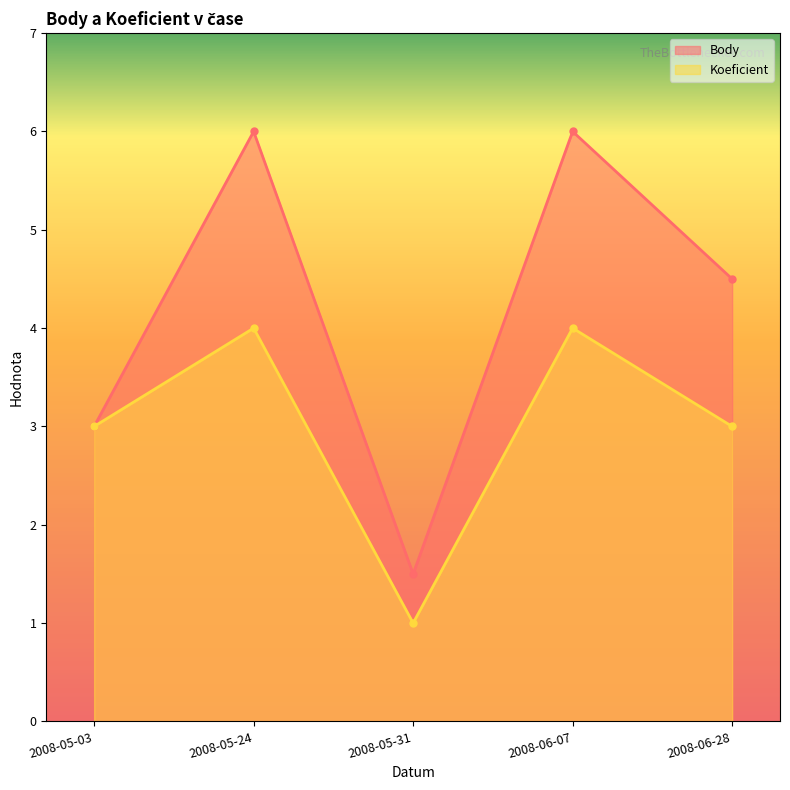

The value of Koeficient at 2008-05-31 is 1.0. True or false?

True